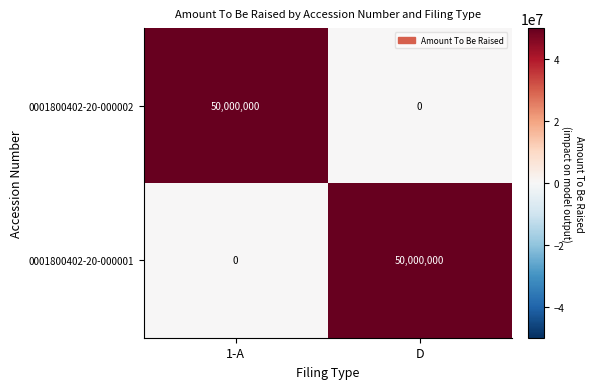

What is the total value across all series at 1-A?

50000000